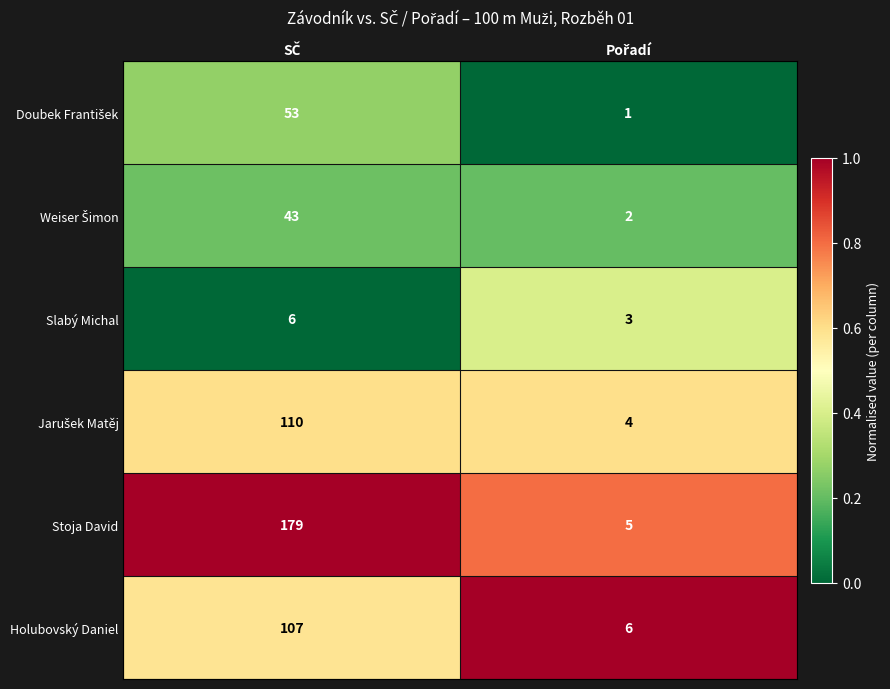

What is the highest value of the Stoja David series?

179